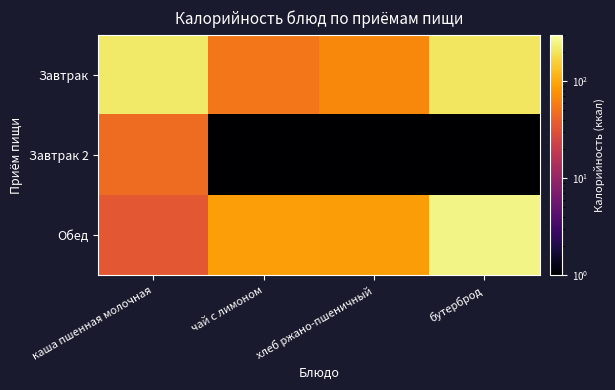

What is the difference between the highest and lowest values at бутерброд?

250.9